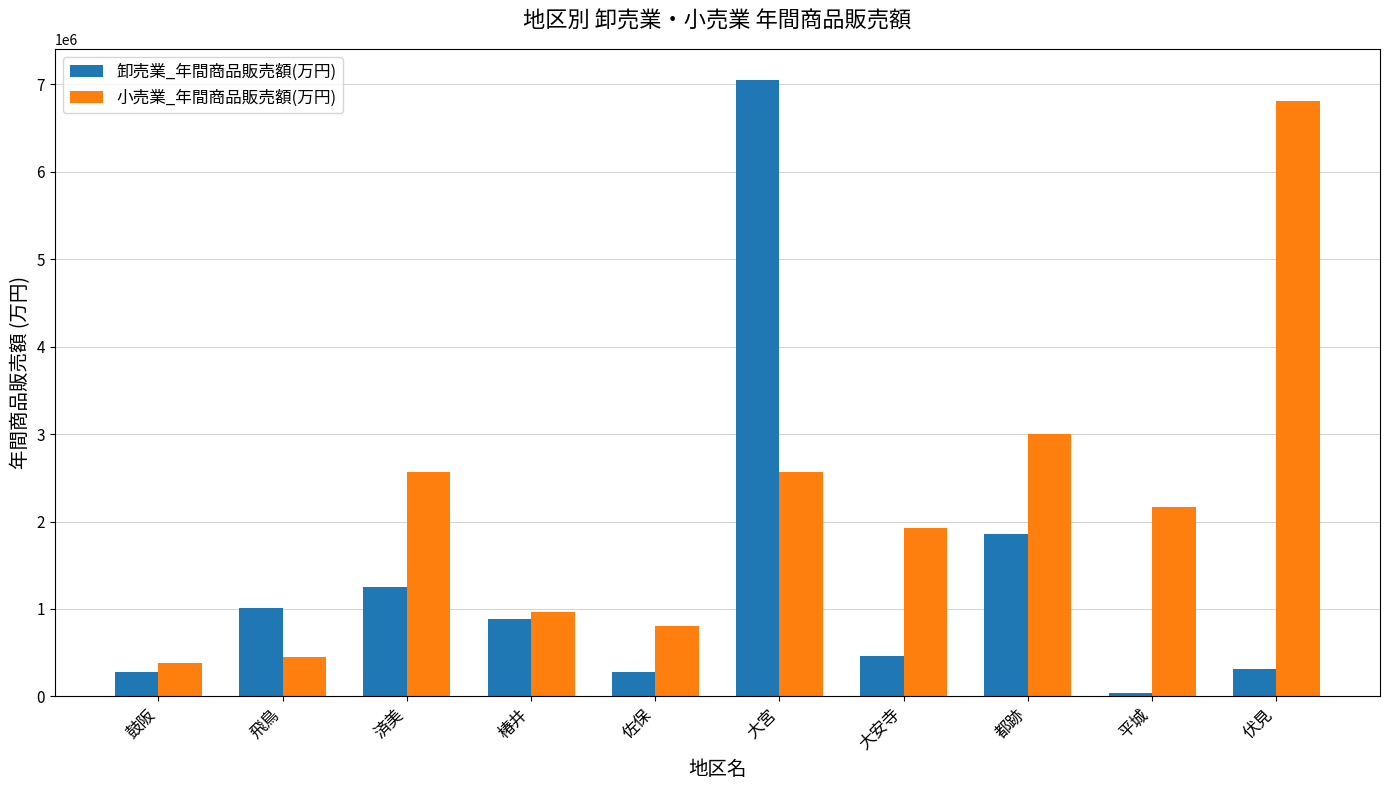

Read the 小売業_年間商品販売額(万円) value at 佐保, to the nearest 10.

811120